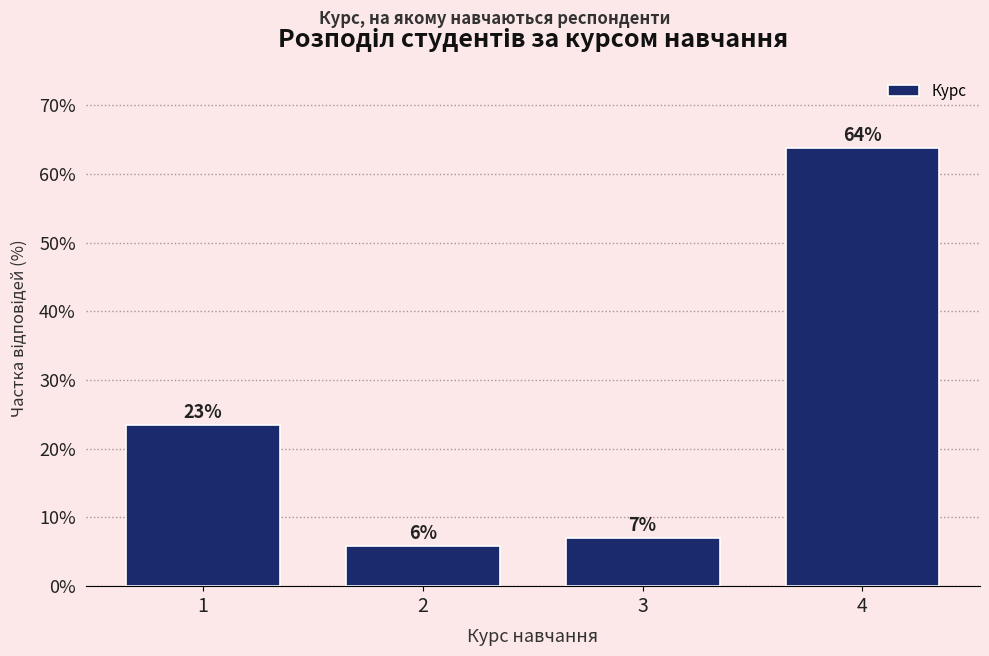

List the labels in order of value, largest first.

4, 1, 3, 2